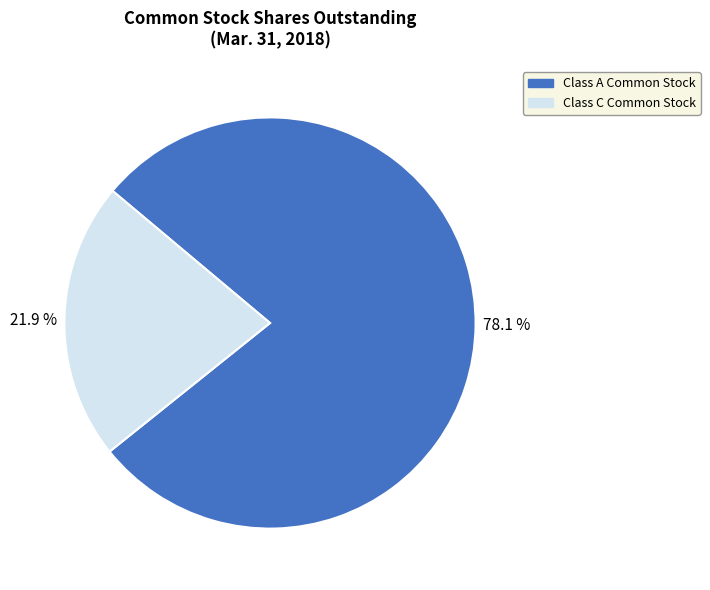

Rank the categories by value from highest to lowest.

Class A Common Stock, Class C Common Stock